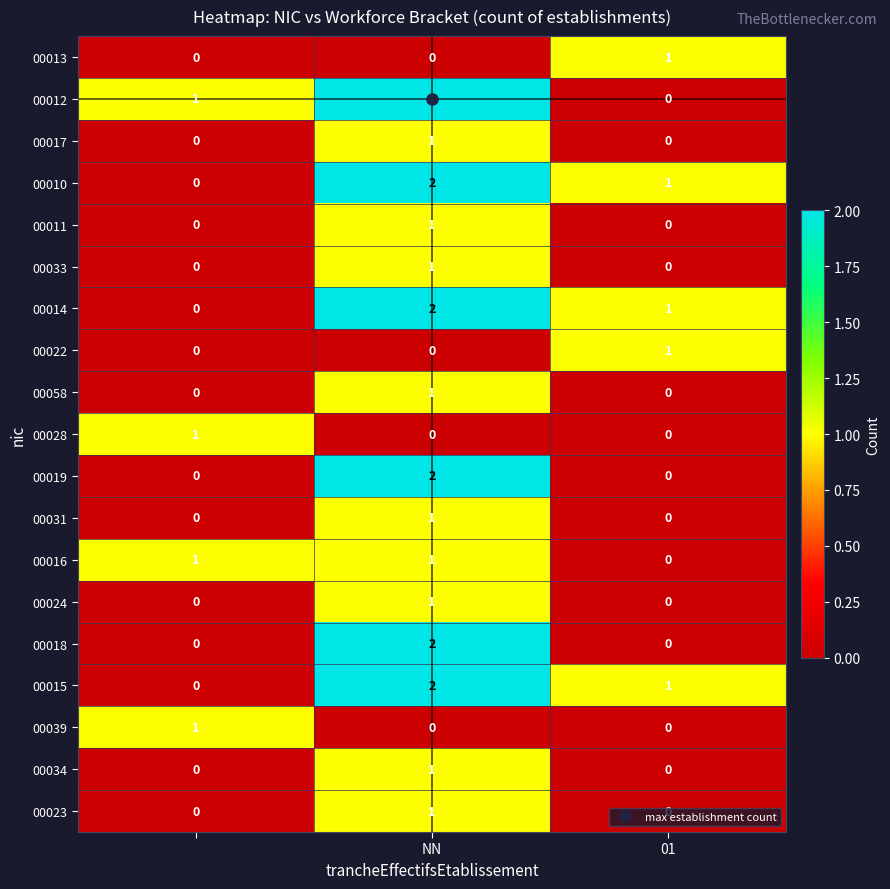

Count the 00017 values in the range 0 to 1.

3